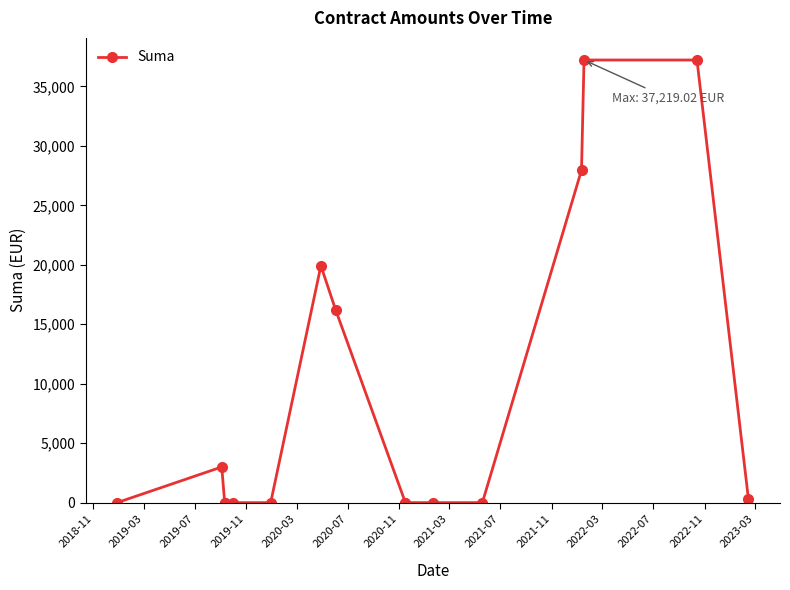

What is the label of the 13th point from the left?

2022-11